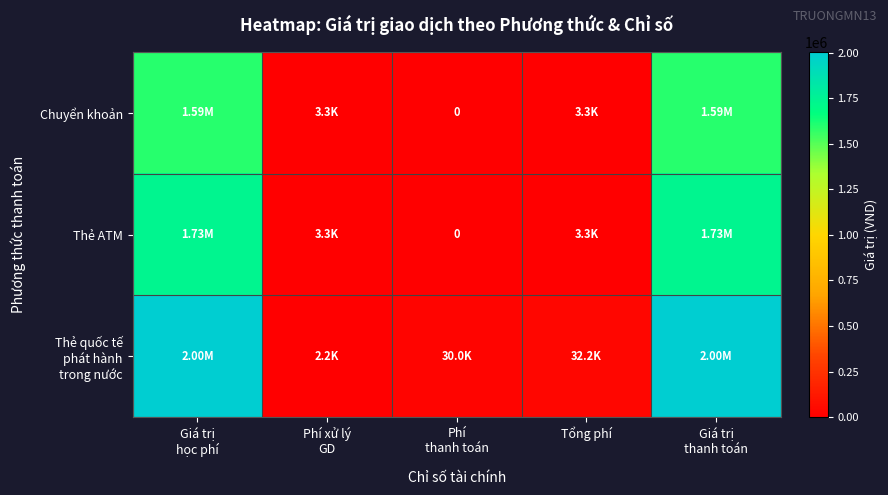

Rank the series at Tổng phí from lowest to highest value.

Chuyển khoản, Thẻ ATM, Thẻ quốc tế phát hành trong nước